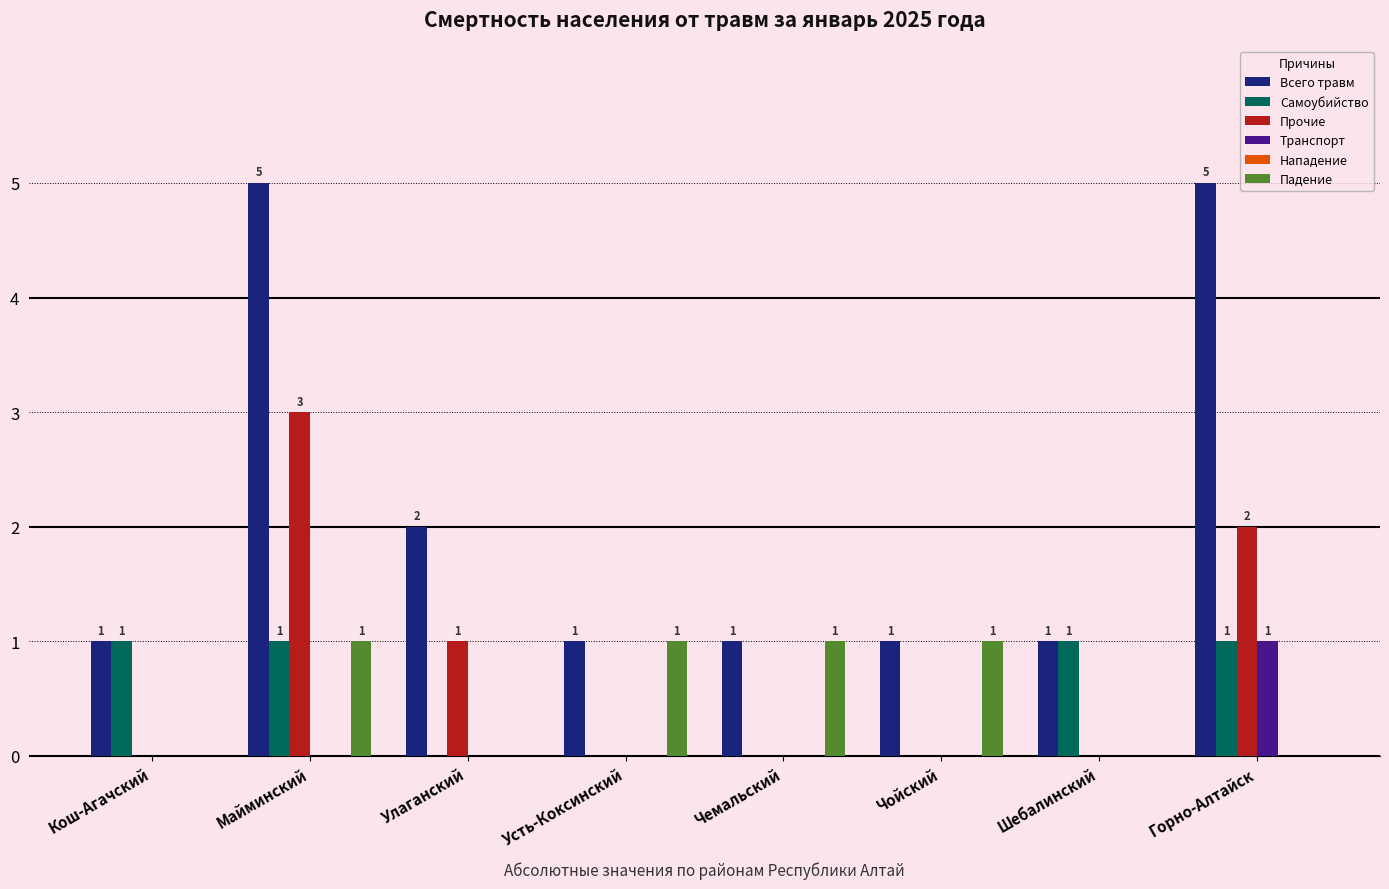

What is the greatest value displayed?

5